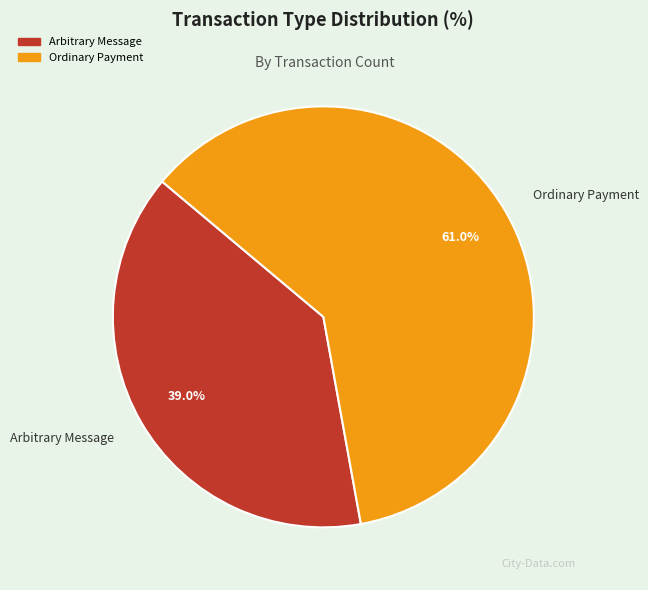

Does any single category account for the majority?

Yes